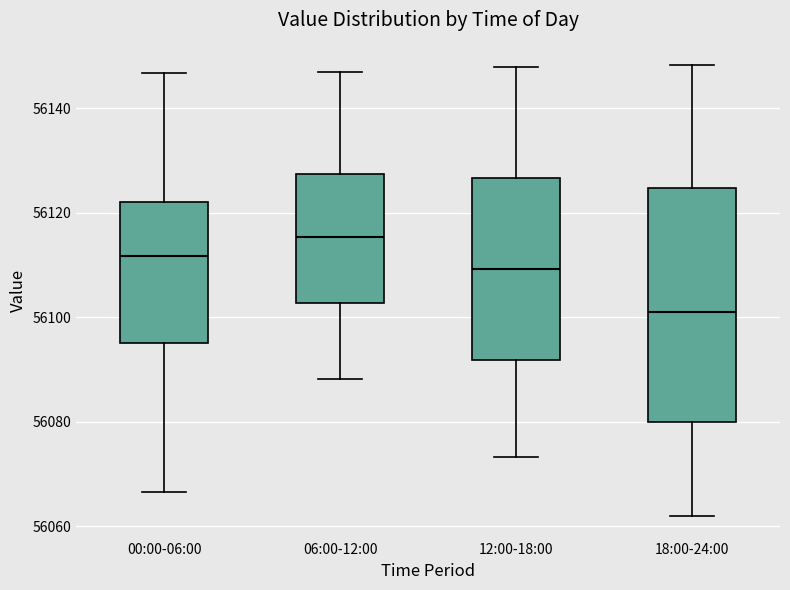

Which box has the lowest median line?

18:00-24:00